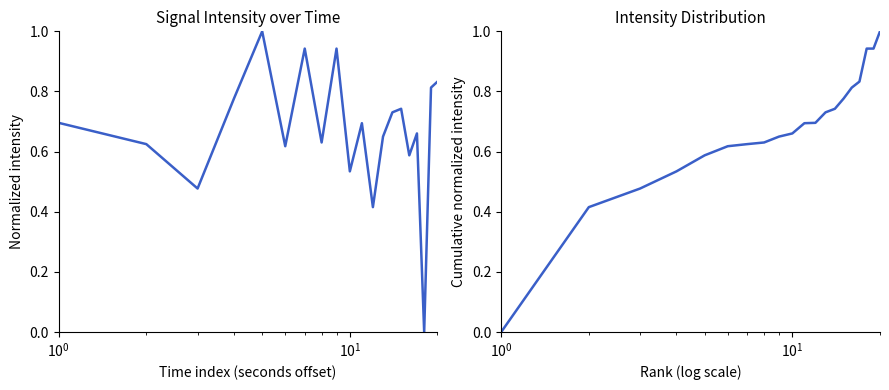

What is the difference between the second highest and second lowest values in the intensity(dBm) series?

0.5